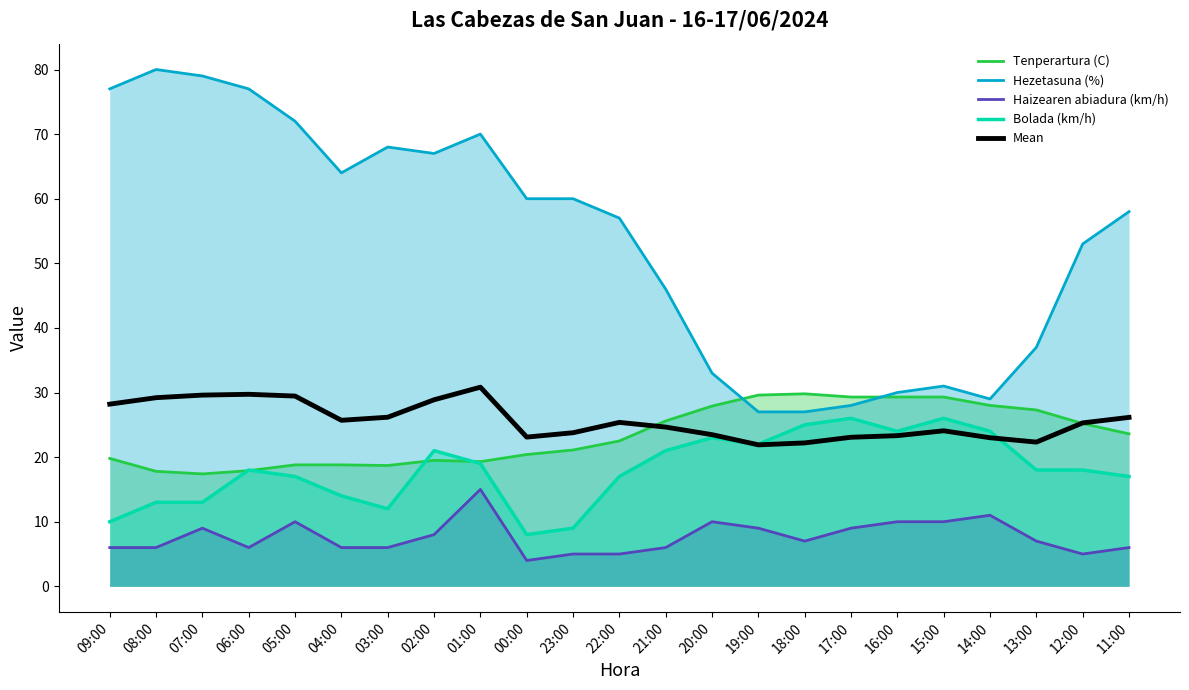

What is the difference between the Tenperartura (C) values at 13:00 and 21:00?

1.7